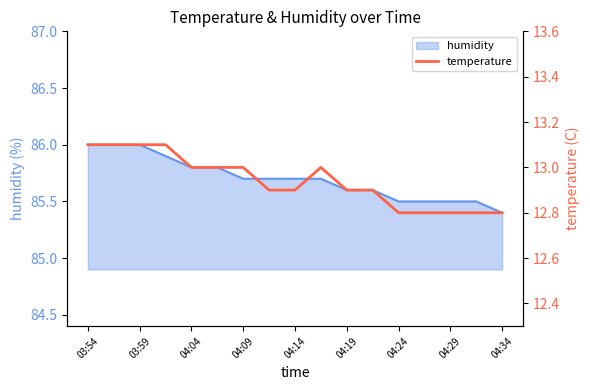

The value of humidity at 04:29 is 116.0. True or false?

False